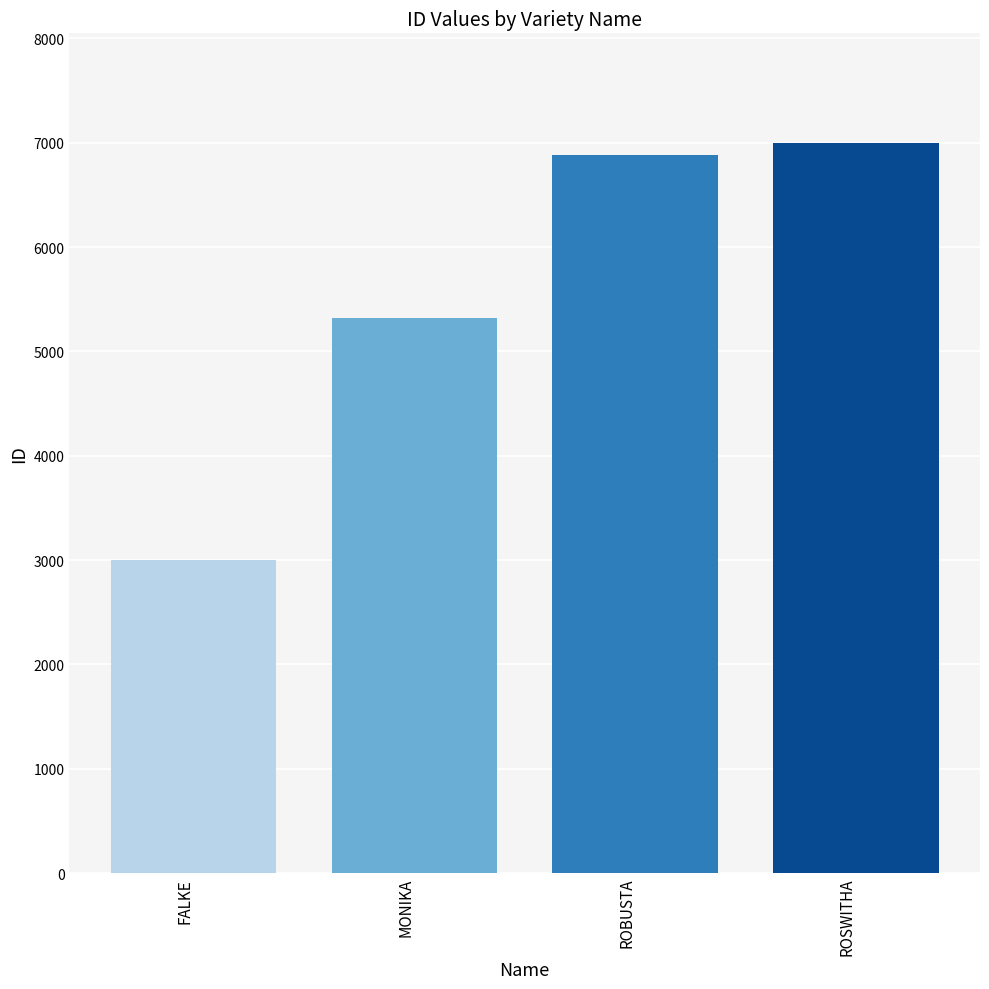

What is the label of the 1st bar from the left?

FALKE